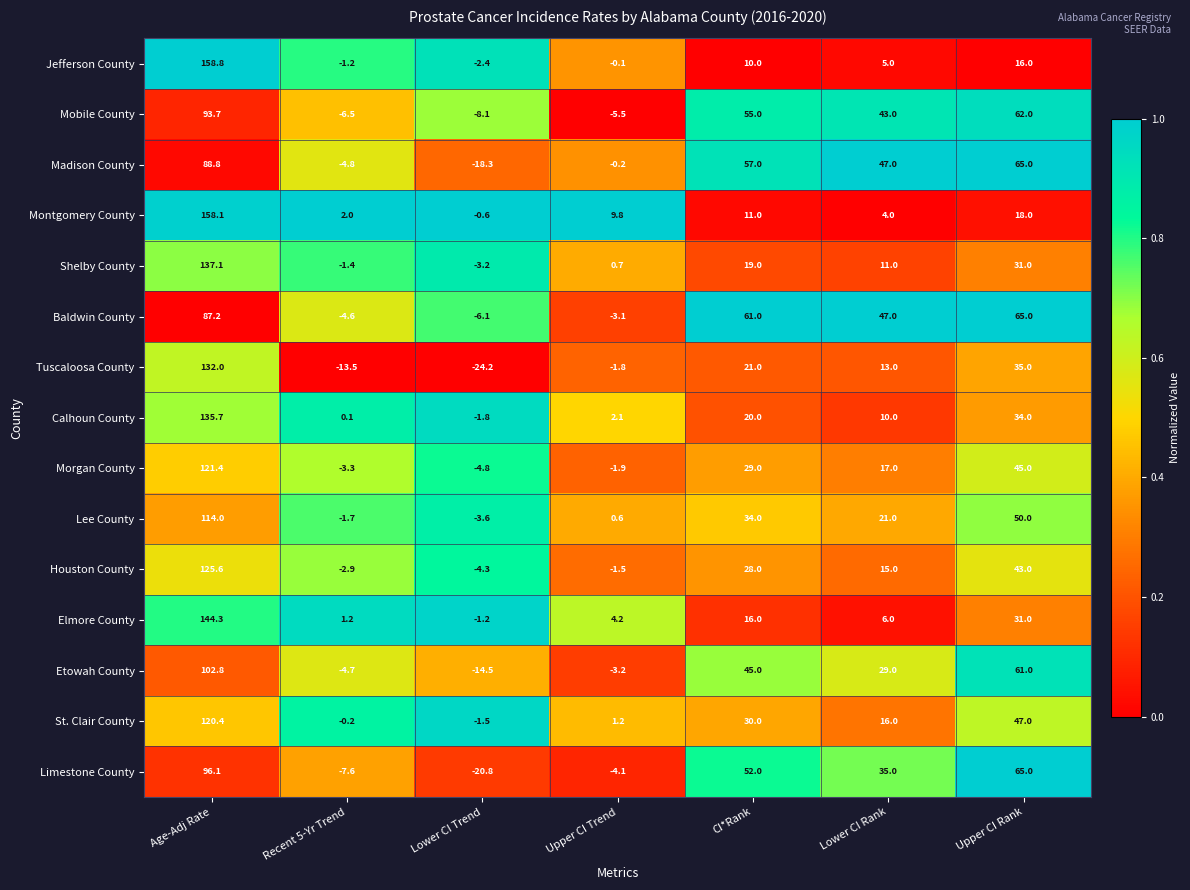

Between Recent 5-Yr Trend and Lower CI Rank, which series saw the biggest shift?

Madison County